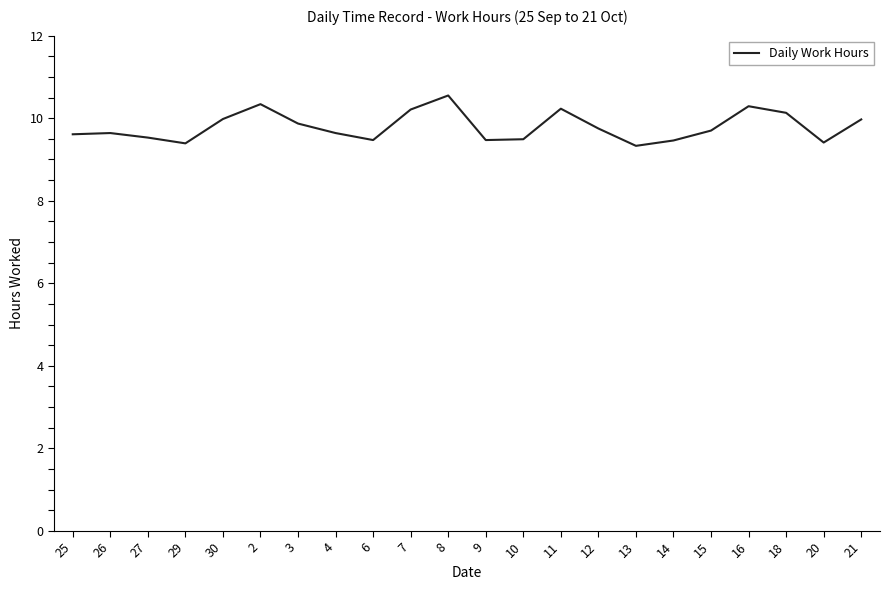

What position from the left is 21?

22